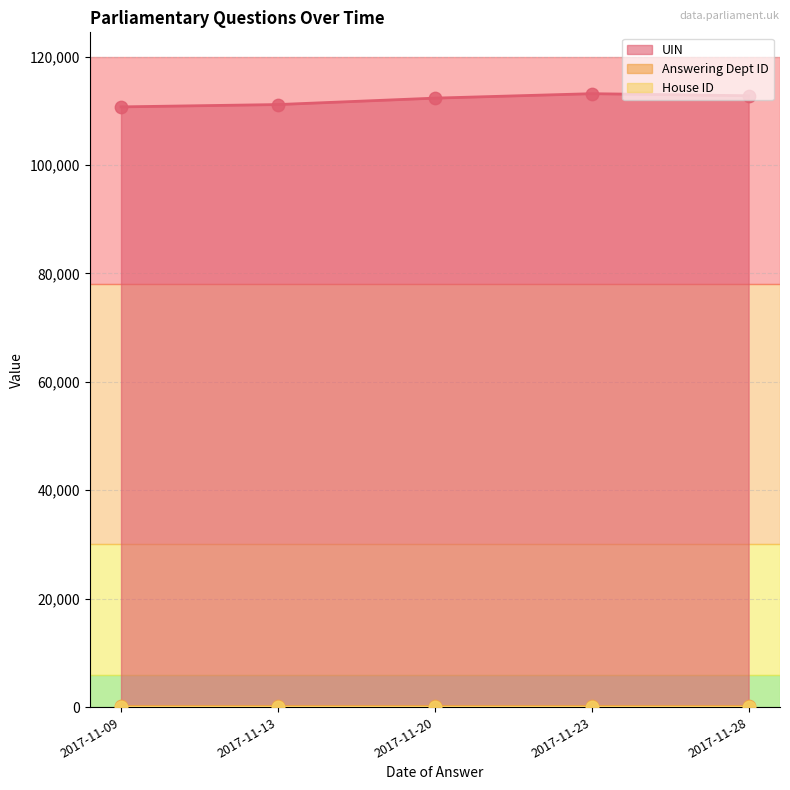

Which series reaches the maximum Y coordinate?

UIN